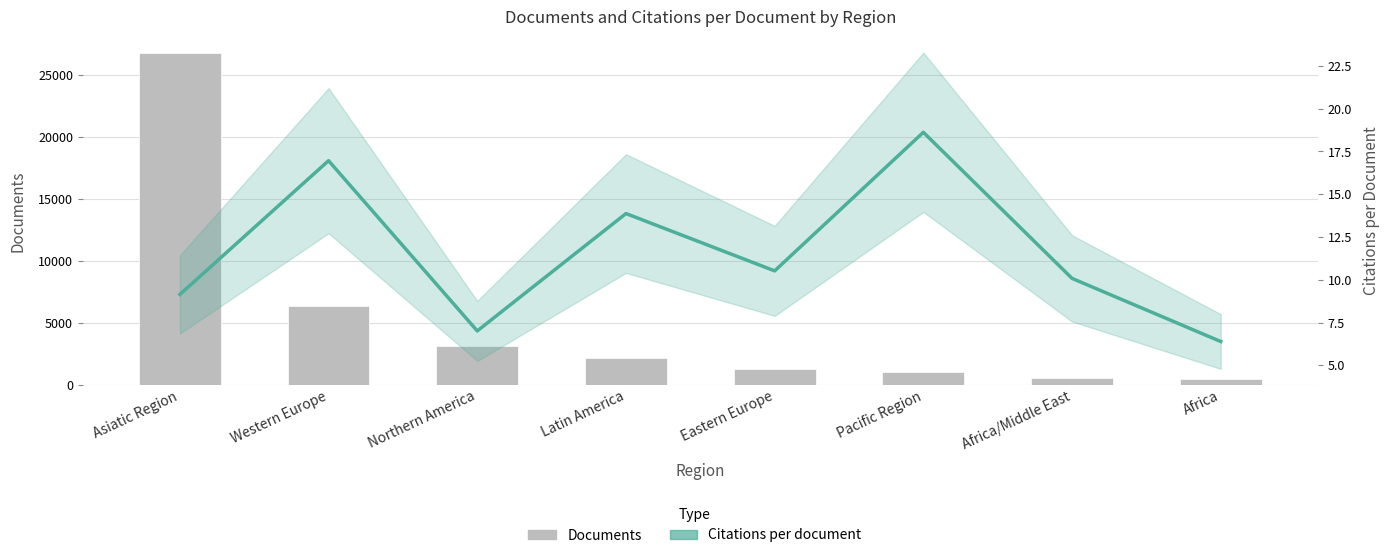

What is the maximum value for Documents?

26752.0